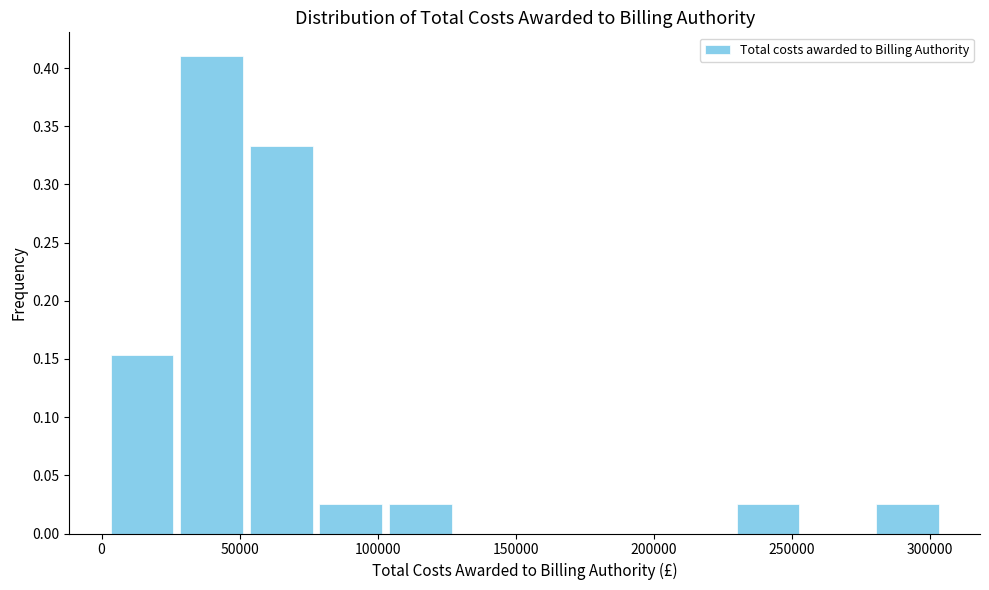

Over which range of the x-axis is the bar tallest?

25000 to 50000